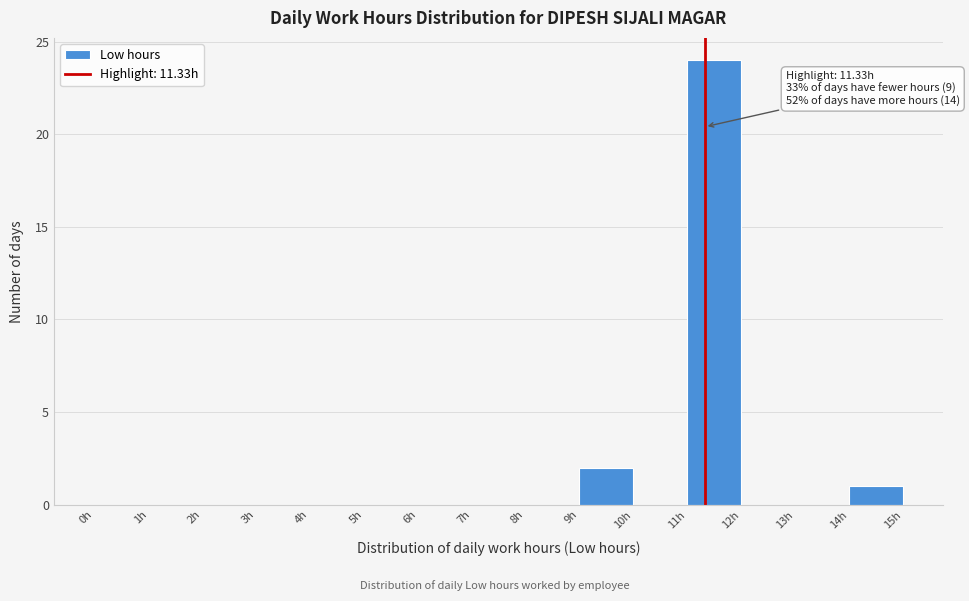

Over which range of the x-axis is the bar tallest?

11 to 12